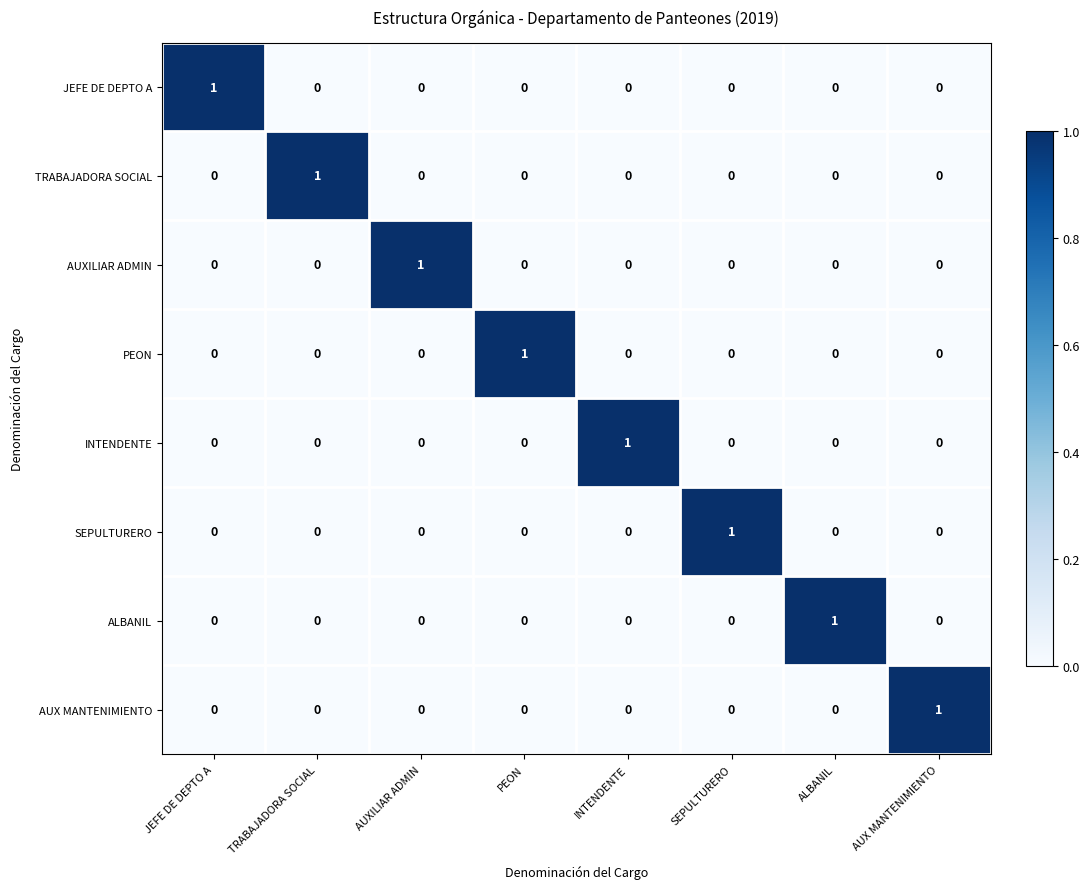

How many series are shown in this chart?

8